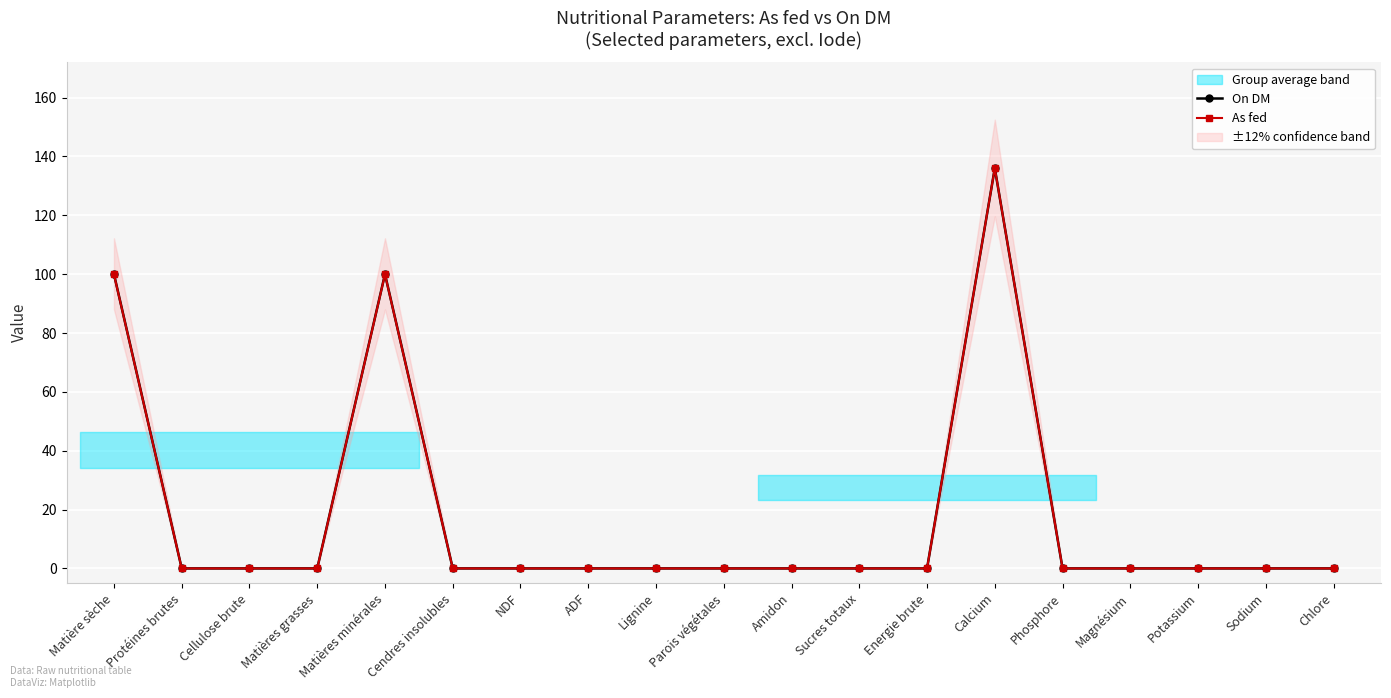

Reading right to left, what are all the values shown in this chart?

On DM: 0.0	0.0	0.0	0.0	0.0	136.0	0.0	0.0	0.0	0.0	0.0	0.0	0.0	0.0	100.0	0.0	0.0	0.0	100.0
As fed: 0.0	0.0	0.0	0.0	0.0	136.0	0.0	0.0	0.0	0.0	0.0	0.0	0.0	0.0	99.9	0.0	0.0	0.0	99.9